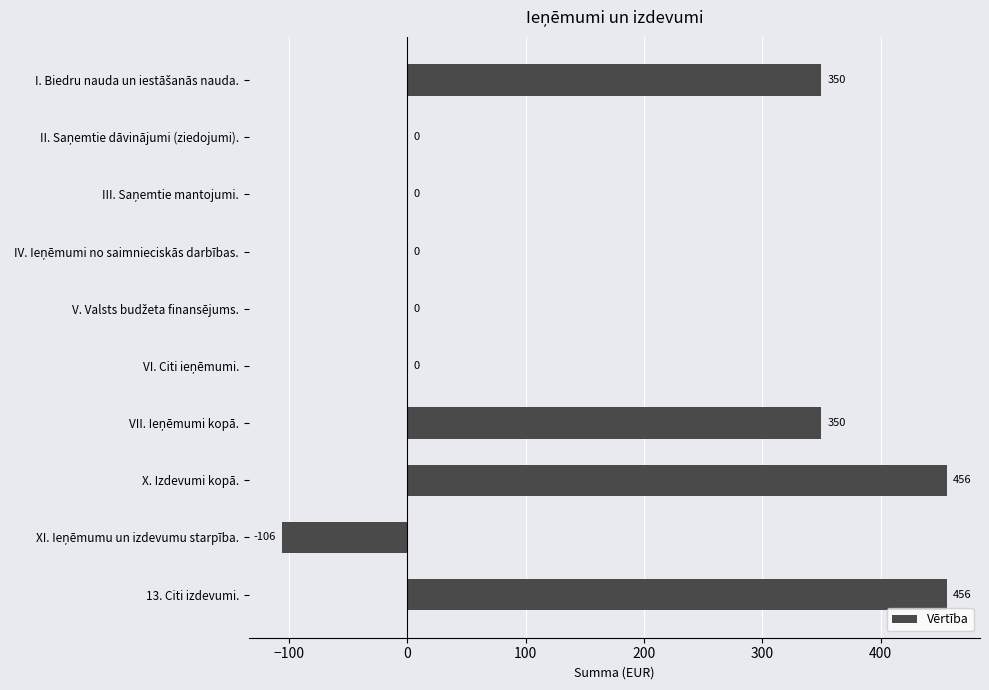

Count the number of data series in this chart.

1